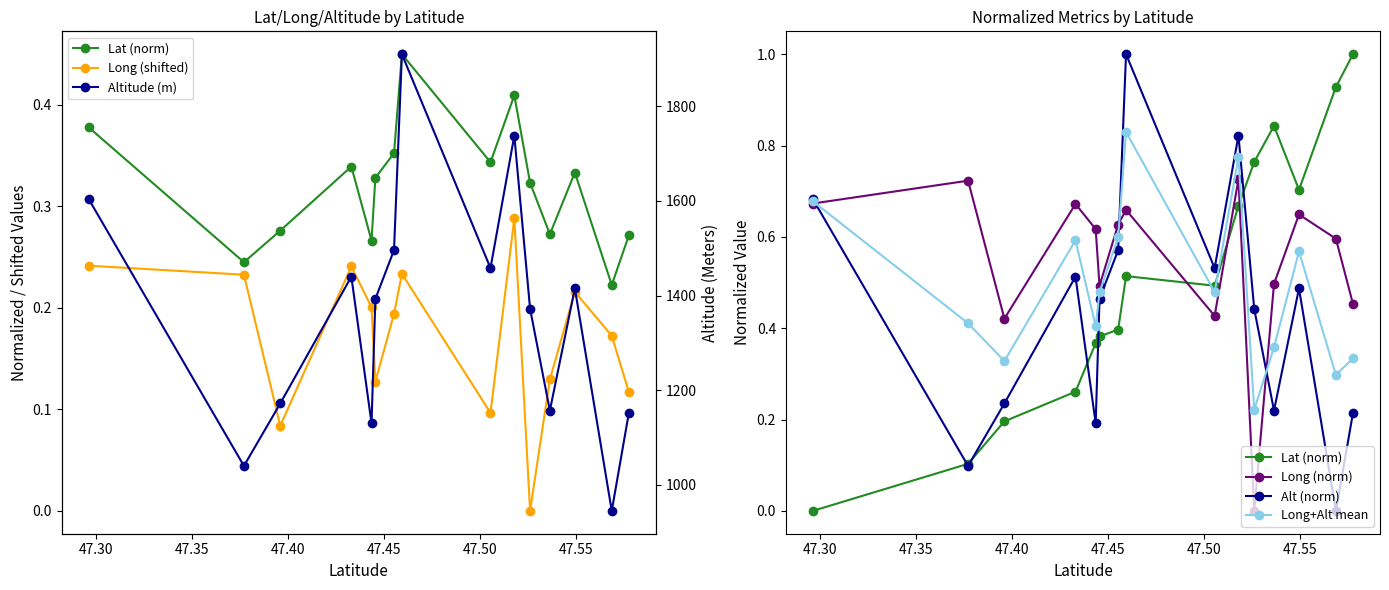

What is the sum of all Lat (norm) values?

7.6